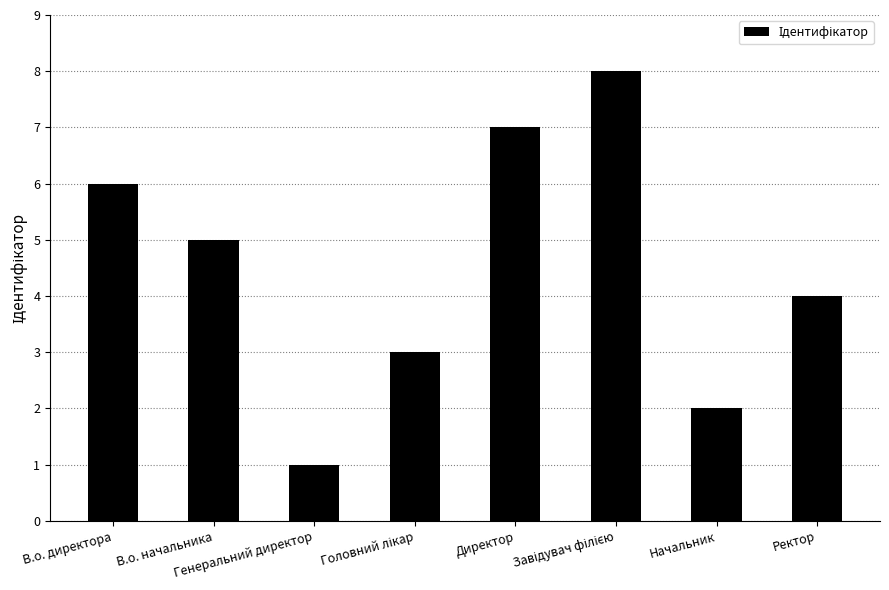

What is the label of the 2nd bar from the right?

Начальник